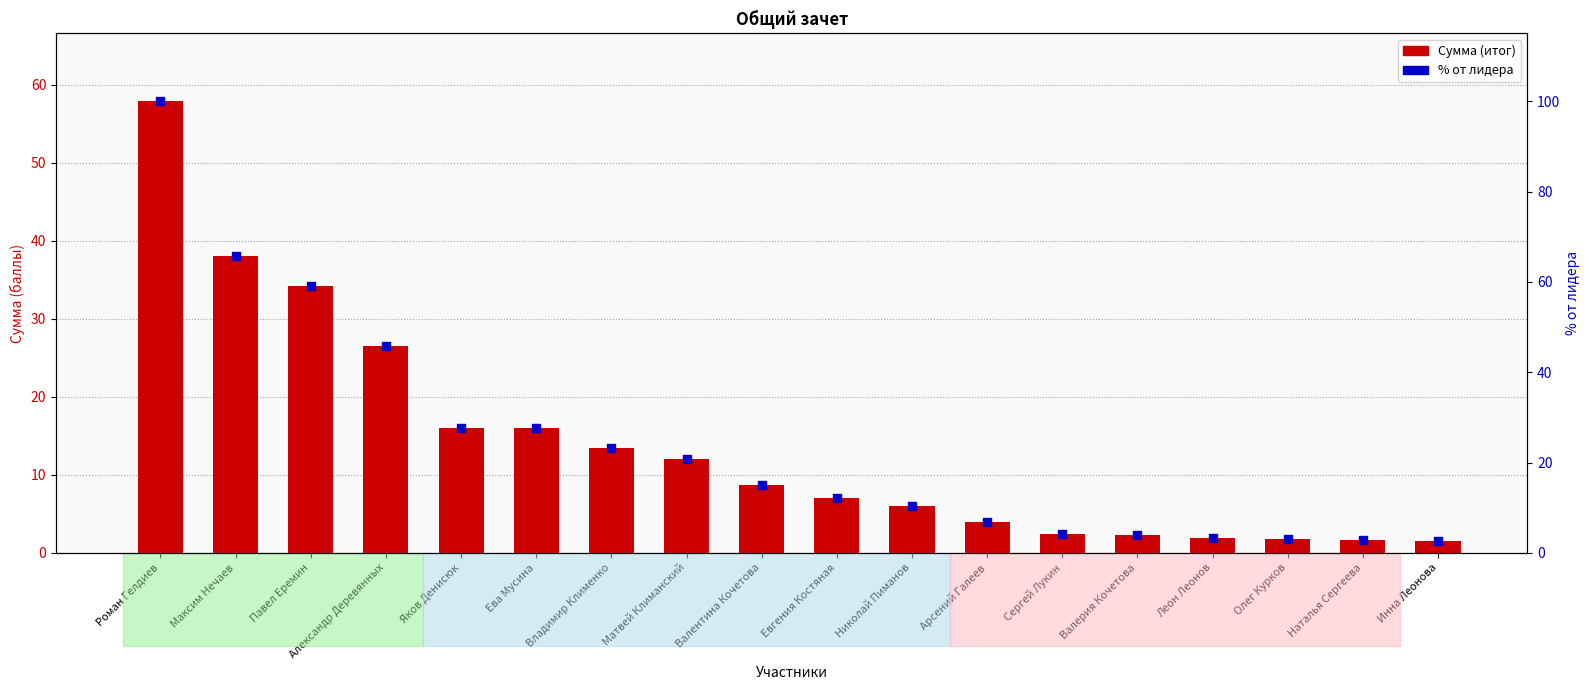

Which series reaches the minimum Y coordinate?

Сумма (итог)